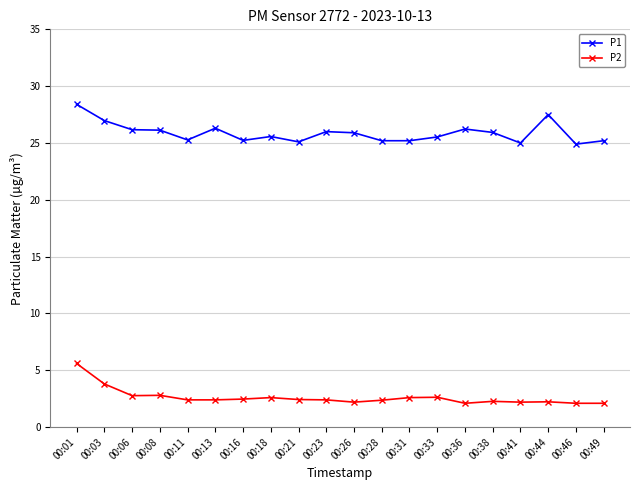

What is the spread (max minus min) of values at 00:28?

22.8